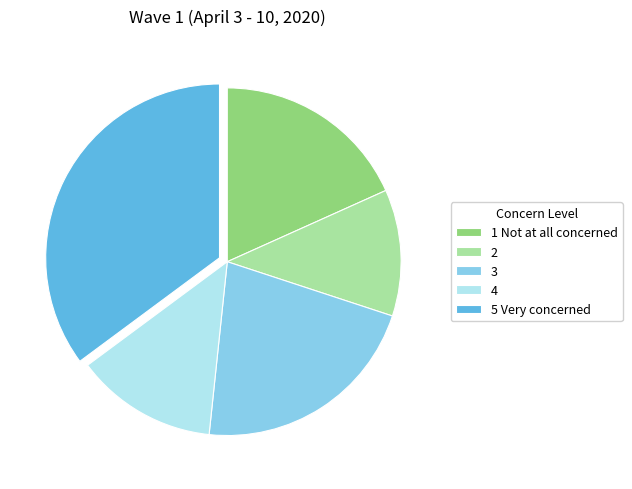

How many segments does this pie chart have?

5